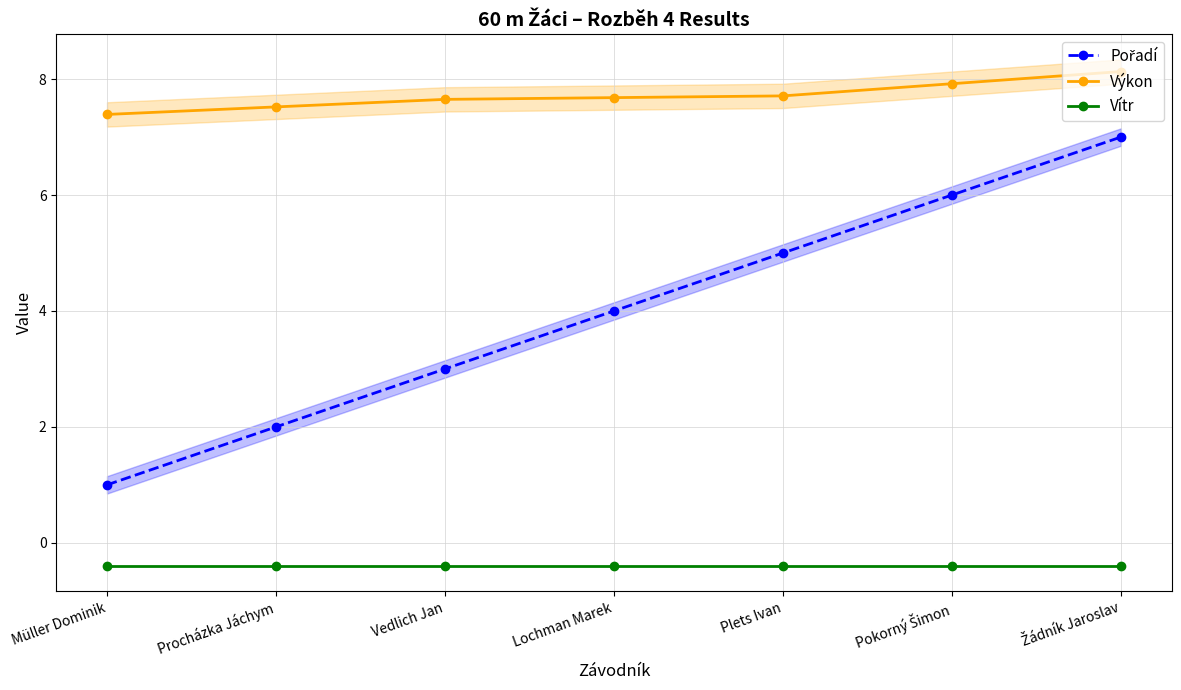

What is the difference between the Výkon values at Pokorný Šimon and Plets Ivan?

0.2